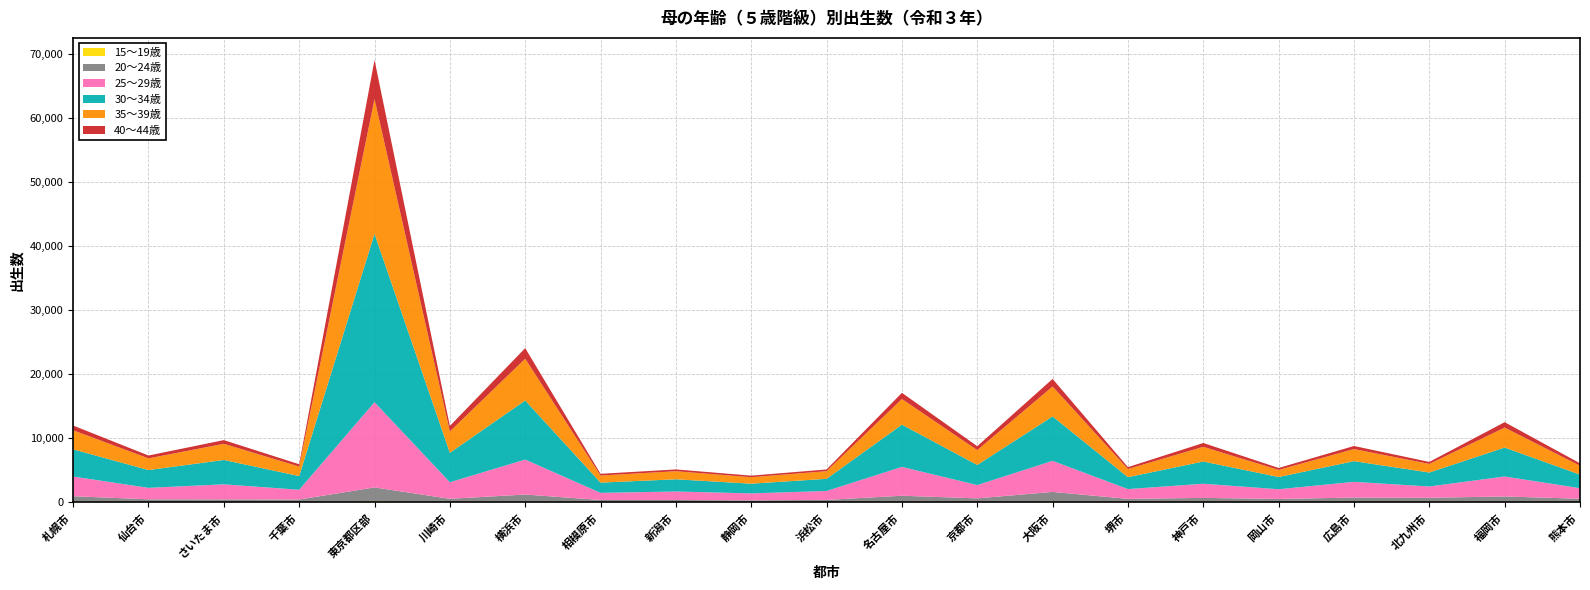

Reading left to right, list all the values displayed in this chart.

15～19歳: 札幌市=94	仙台市=39	さいたま市=35	千葉市=33	東京都区部=144	川崎市=51	横浜市=106	相模原市=37	新潟市=17	静岡市=15	浜松市=24	名古屋市=79	京都市=45	大阪市=123	堺市=33	神戸市=73	岡山市=36	広島市=53	北九州市=72	福岡市=64	熊本市=45
20～24歳: 札幌市=837	仙台市=413	さいたま市=408	千葉市=384	東京都区部=2164	川崎市=479	横浜市=1092	相模原市=309	新潟市=326	静岡市=275	浜松市=335	名古屋市=931	京都市=555	大阪市=1485	堺市=488	神戸市=598	岡山市=476	広島市=668	北九州市=619	福岡市=835	熊本市=492
25～29歳: 札幌市=3080	仙台市=1790	さいたま市=2352	千葉市=1526	東京都区部=13312	川崎市=2587	横浜市=5463	相模原市=1112	新潟市=1327	静岡市=1086	浜松市=1393	名古屋市=4504	京都市=2078	大阪市=4853	堺市=1528	神戸市=2213	岡山市=1512	広島市=2459	北九州市=1764	福岡市=3118	熊本市=1650
30～34歳: 札幌市=4247	仙台市=2781	さいたま市=3803	千葉市=2140	東京都区部=26311	川崎市=4598	横浜市=9234	相模原市=1602	新潟市=1909	静岡市=1517	浜松市=1900	名古屋市=6605	京都市=3143	大阪市=6944	堺市=1861	神戸市=3474	岡山市=1911	広島市=3233	北九州市=2184	福岡市=4521	熊本市=2124
35～39歳: 札幌市=2978	仙台市=1827	さいたま市=2525	千葉市=1482	東京都区部=21062	川崎市=3340	横浜市=6525	相模原市=1104	新潟市=1262	静岡市=1012	浜松市=1195	名古屋市=4004	京都市=2320	大阪市=4668	堺市=1277	神戸市=2294	岡山市=1112	広島市=1887	北九州市=1338	福岡市=3120	熊本市=1386
40～44歳: 札幌市=740	仙台市=443	さいたま市=578	千葉市=363	東京都区部=6095	川崎市=857	横浜市=1652	相模原市=270	新潟市=279	静岡市=244	浜松市=268	名古屋市=967	京都市=608	大阪市=1190	堺市=292	神戸市=598	岡山市=300	広島市=480	北九州市=316	福岡市=843	熊本市=383